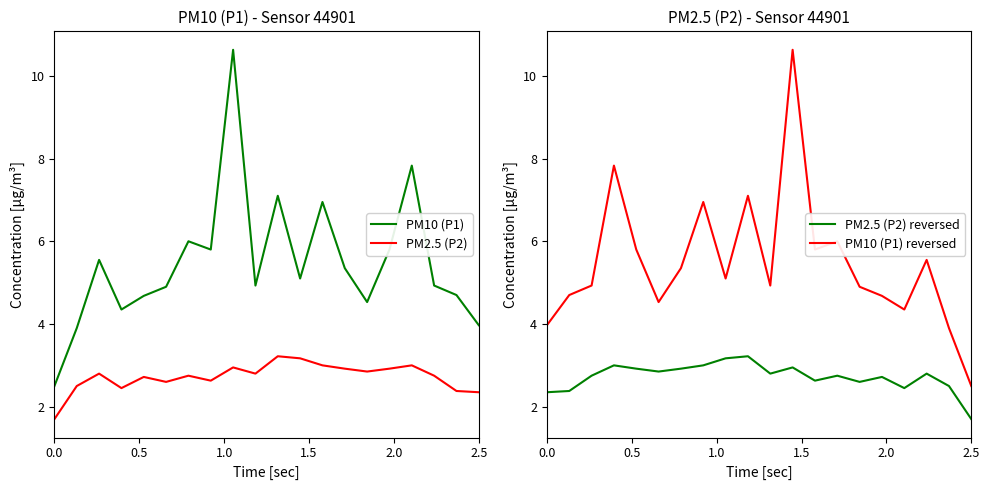

True or false: PM2.5 (P2) reversed and PM10 (P1) reversed cross at least once.

False